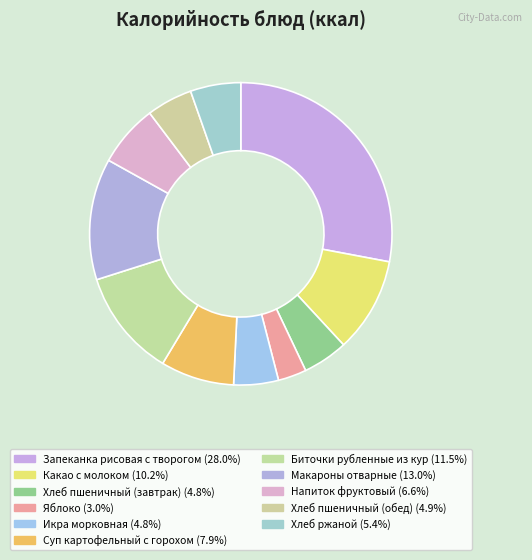

What portion of the pie excludes Какао с молоком?

89.8%